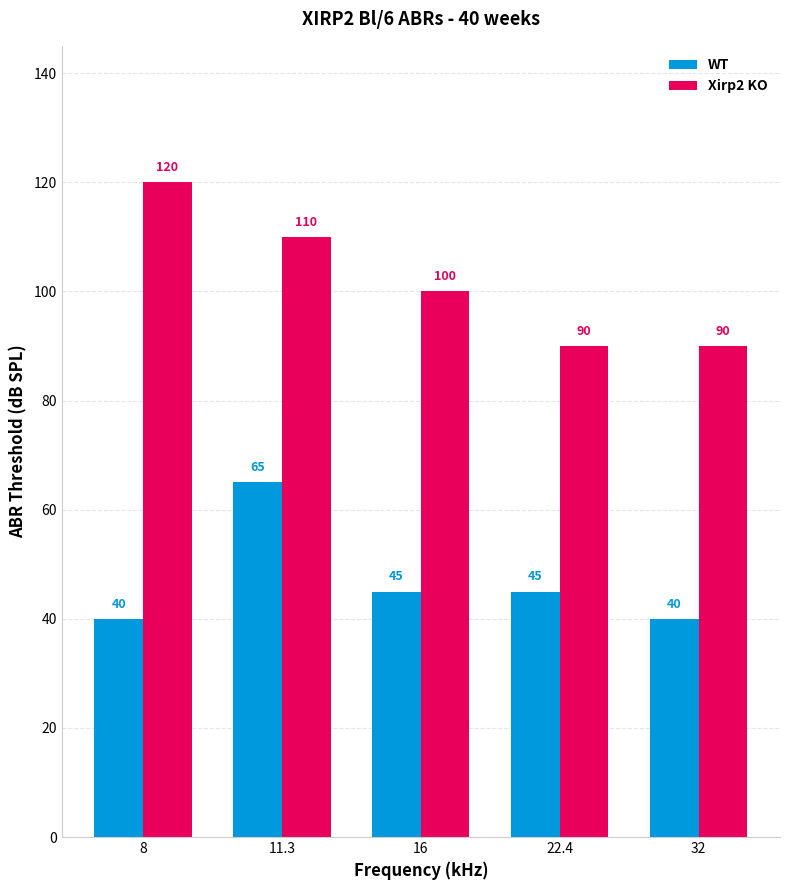

Where does the WT series first go above 45?

11.3